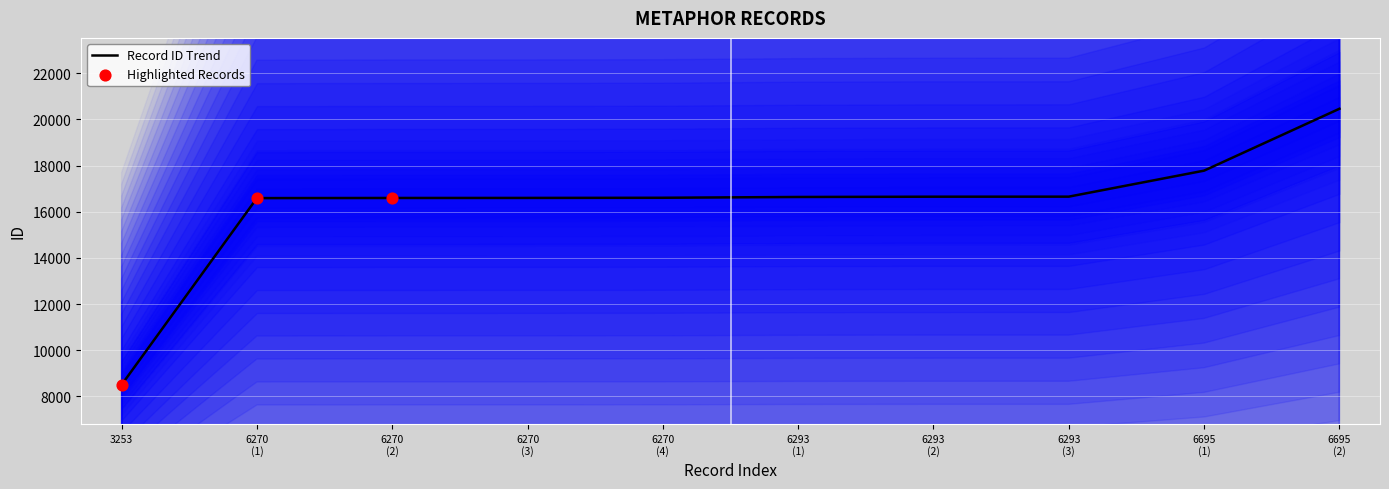

What is the maximum value for Record ID Trend?

20457